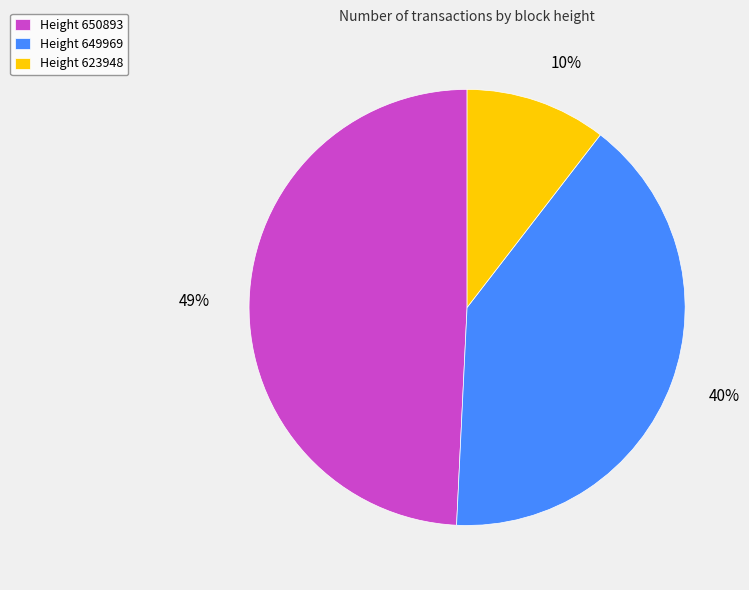

How many segments does this pie chart have?

3